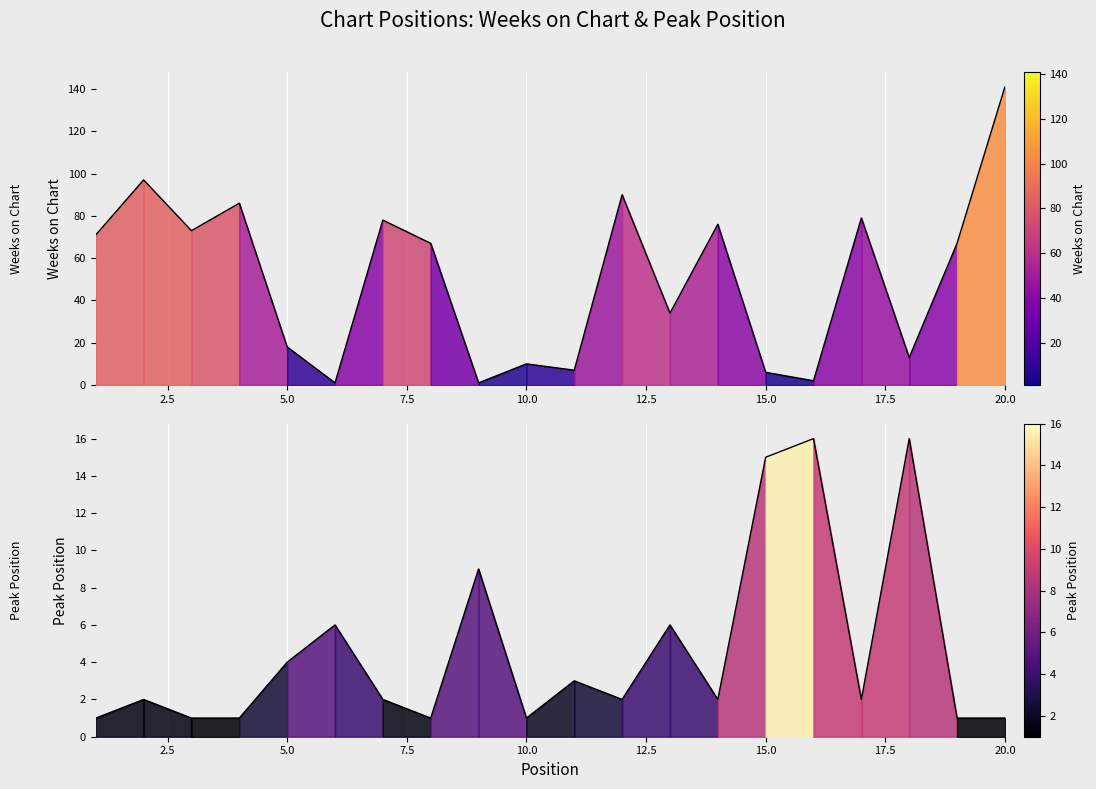

Between 6 and 10, which series saw the biggest shift?

Weeks on Chart